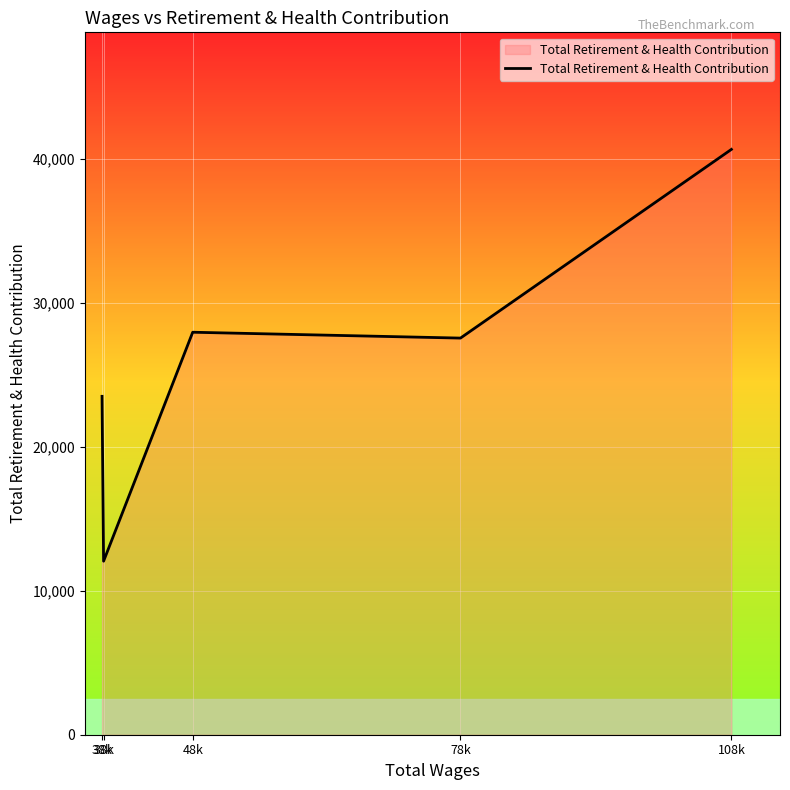

What is the label of the 5th point from the left?

108k